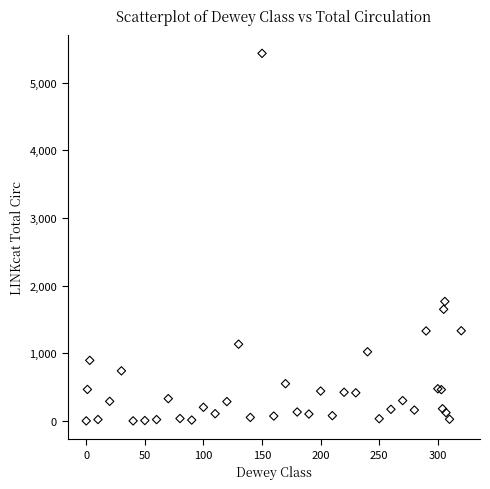

What Y value in the scatter plot is closest to 2717?

1766